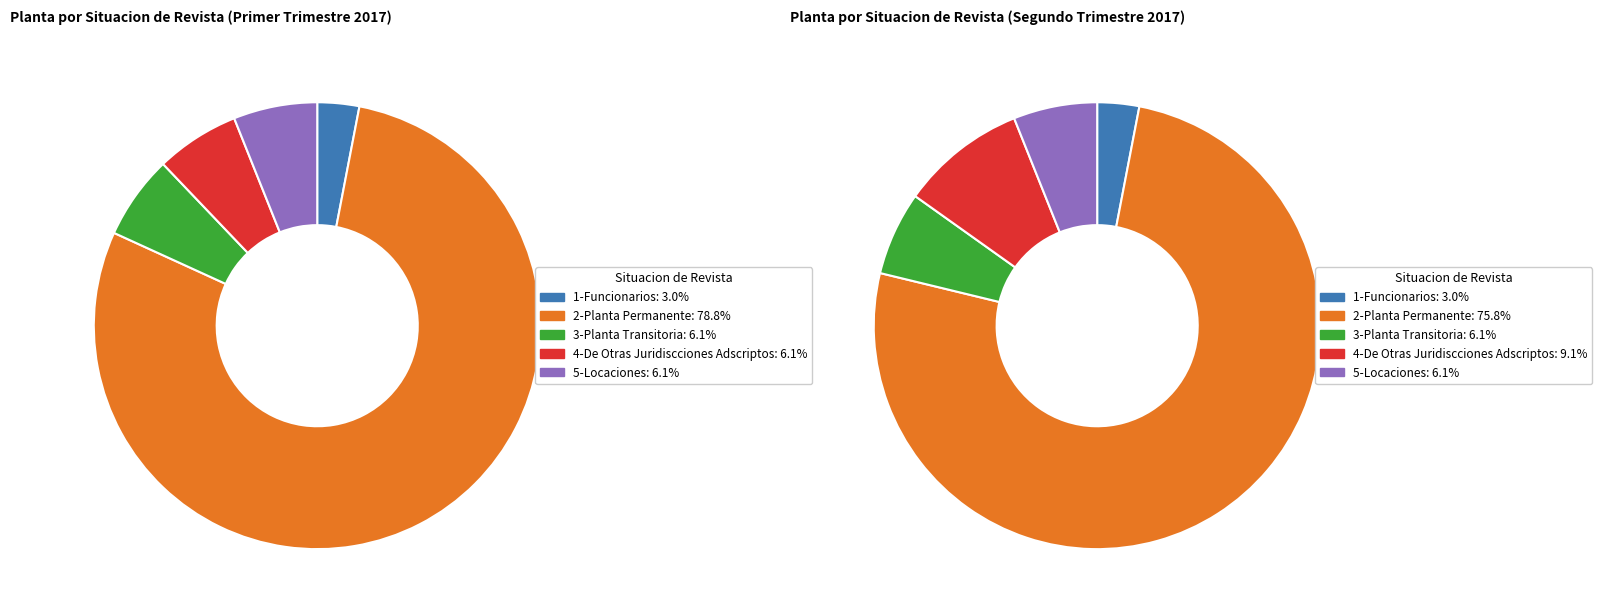

To the nearest percent, what portion does 5-Locaciones represent?

6%